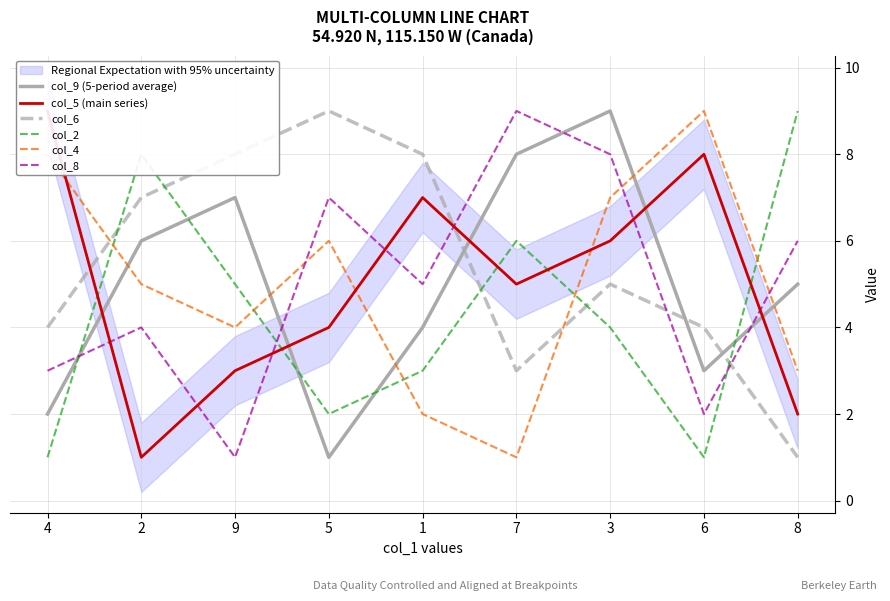

What is the greatest value displayed?

9